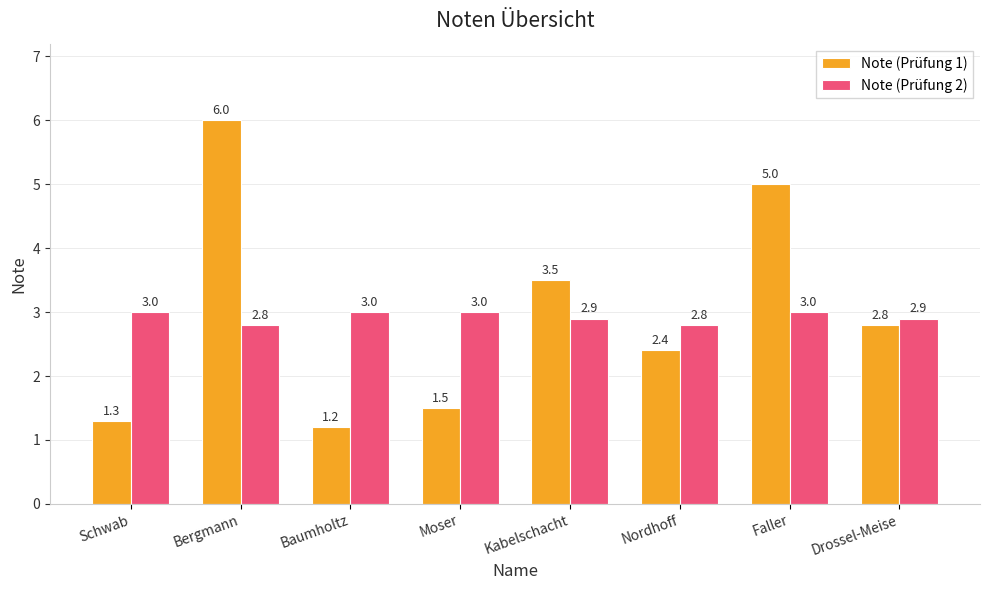

Count the number of categories in the chart.

8